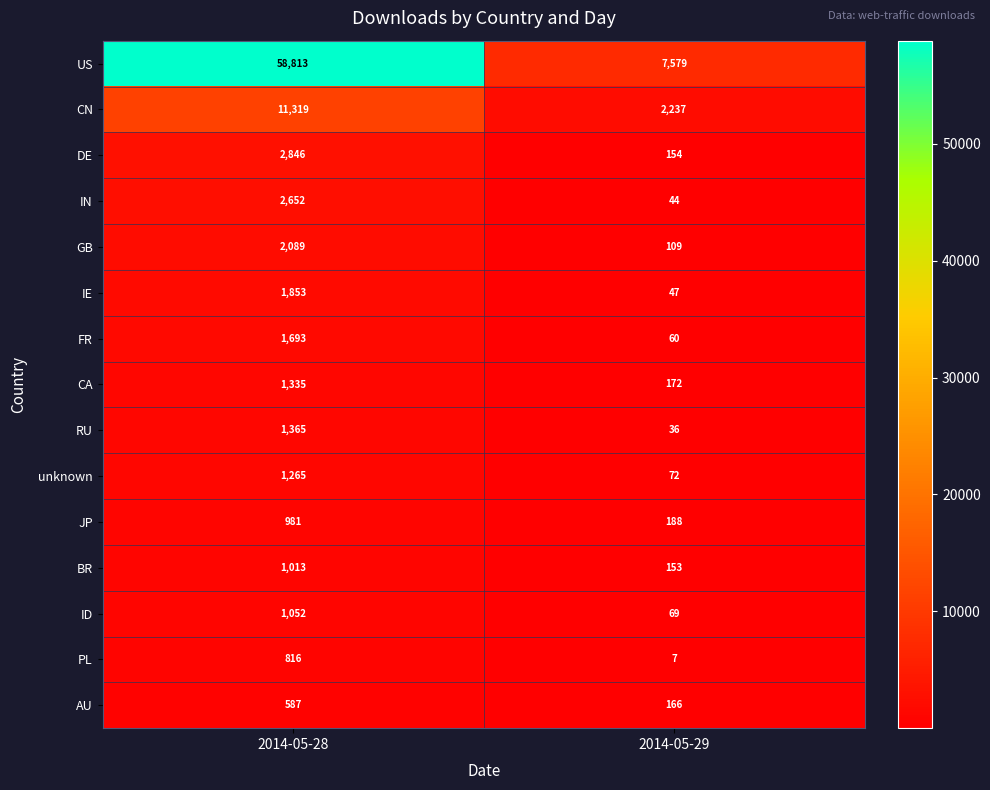

At which category is the sum across all series the highest?

2014-05-28